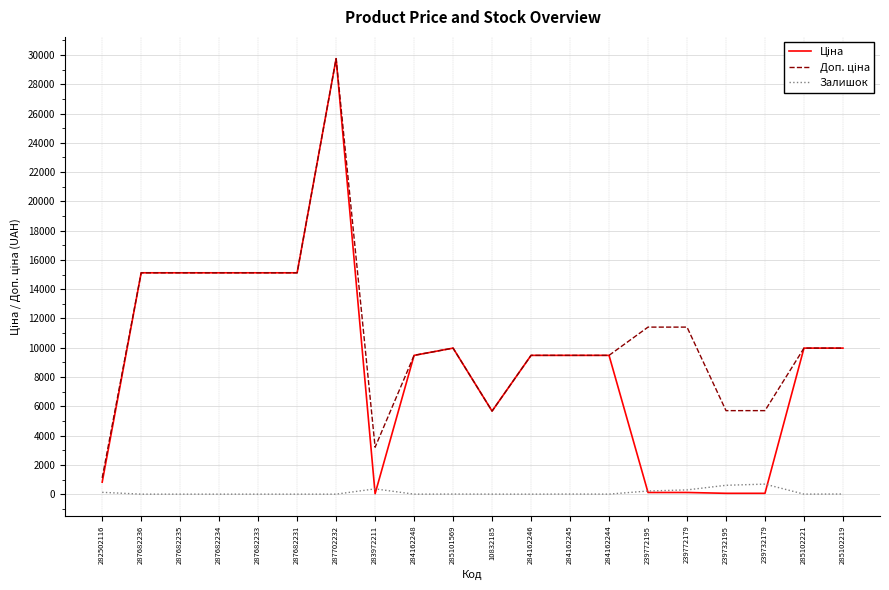

At which category is the sum across all series the highest?

287702232